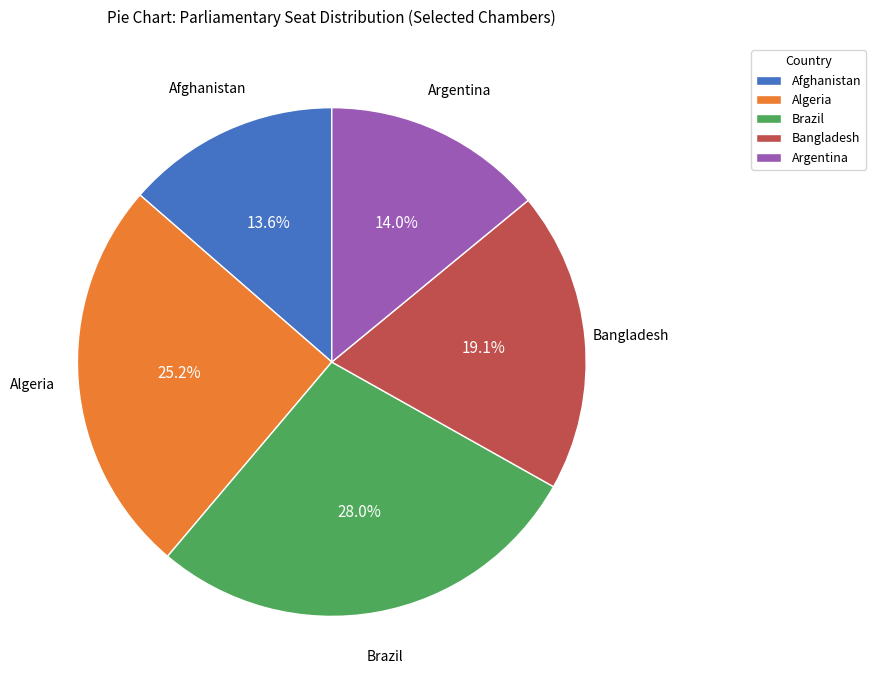

Approximately how many times larger is the value at Afghanistan compared to Algeria?

0.5